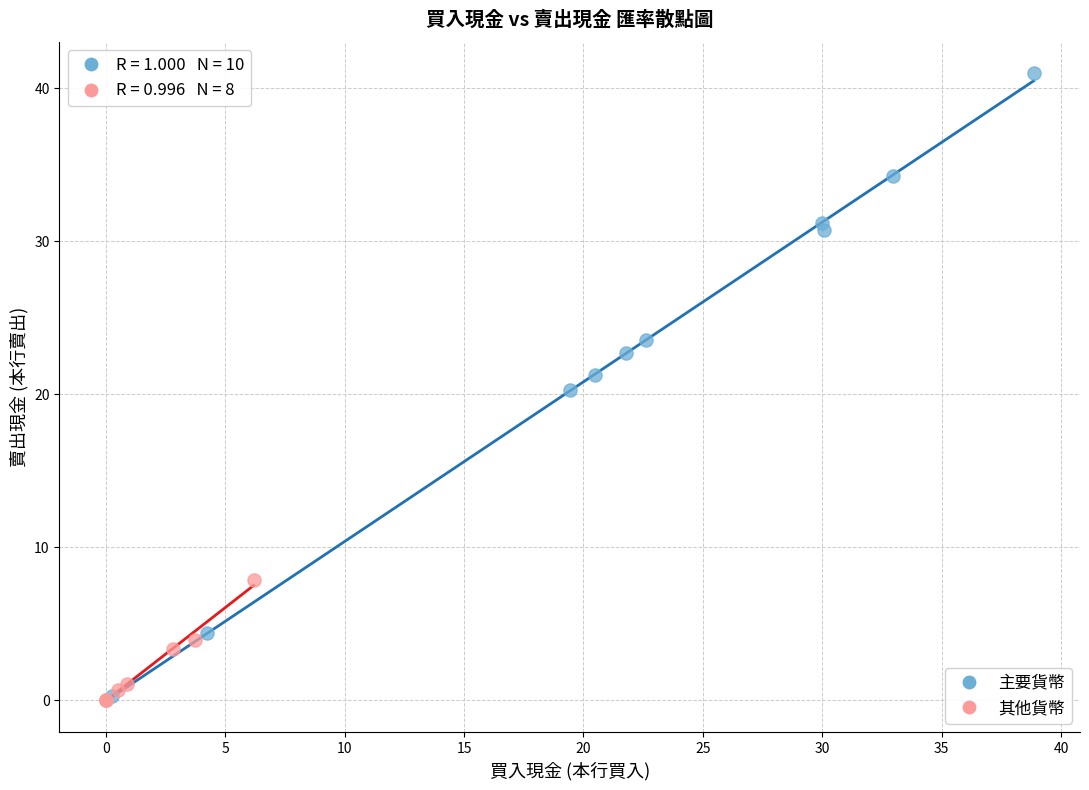

What are all the series names shown in the legend?

主要貨幣, 其他貨幣